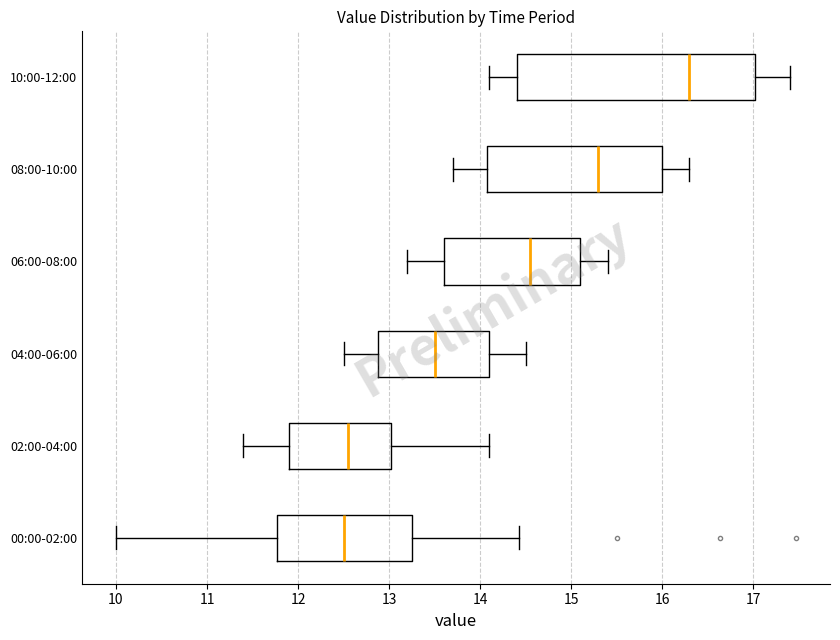

Reading bottom to top, read every box against the x-axis: the position of its median line, the range the box covers, and the ends of its whiskers. The values are not printed on the chart, so give them approximately, as read against the axis.

00:00-02:00: median 12.5, box 11.8 to 13.3, whiskers 10.0 to 14.4
02:00-04:00: median 12.6, box 11.9 to 13.0, whiskers 11.4 to 14.1
04:00-06:00: median 13.5, box 12.9 to 14.1, whiskers 12.5 to 14.5
06:00-08:00: median 14.6, box 13.6 to 15.1, whiskers 13.2 to 15.4
08:00-10:00: median 15.3, box 14.1 to 16.0, whiskers 13.7 to 16.3
10:00-12:00: median 16.3, box 14.4 to 17.0, whiskers 14.1 to 17.4